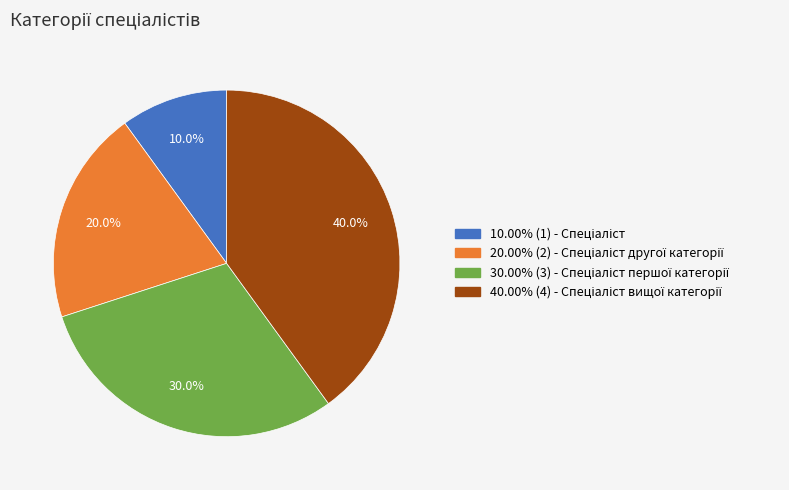

Is there a majority slice in this chart?

No